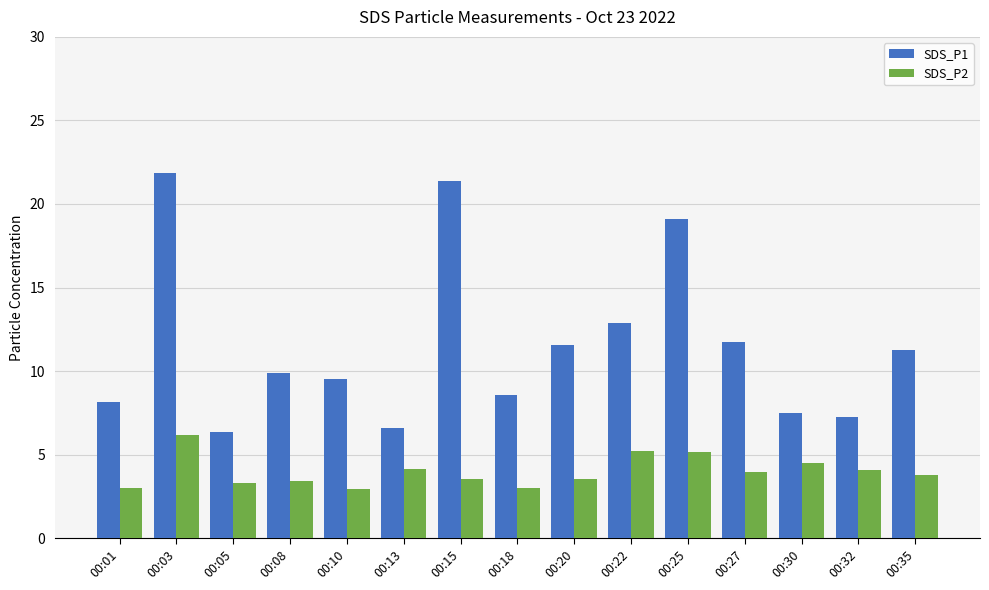

True or false: SDS_P1 has a value of 6.6 at 00:13.

True